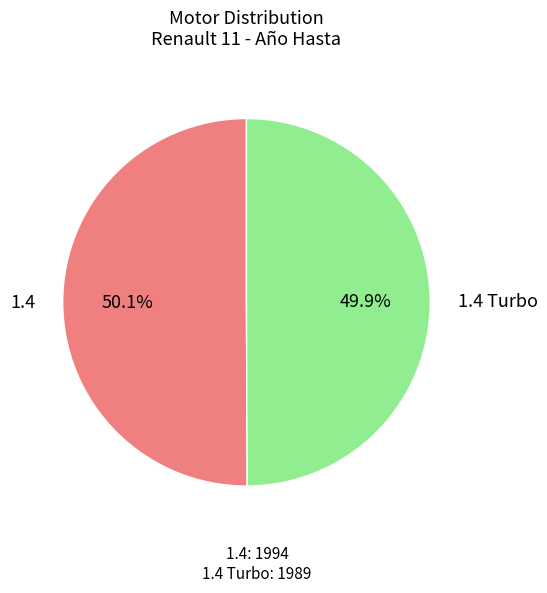

Count the number of slices in the pie.

2